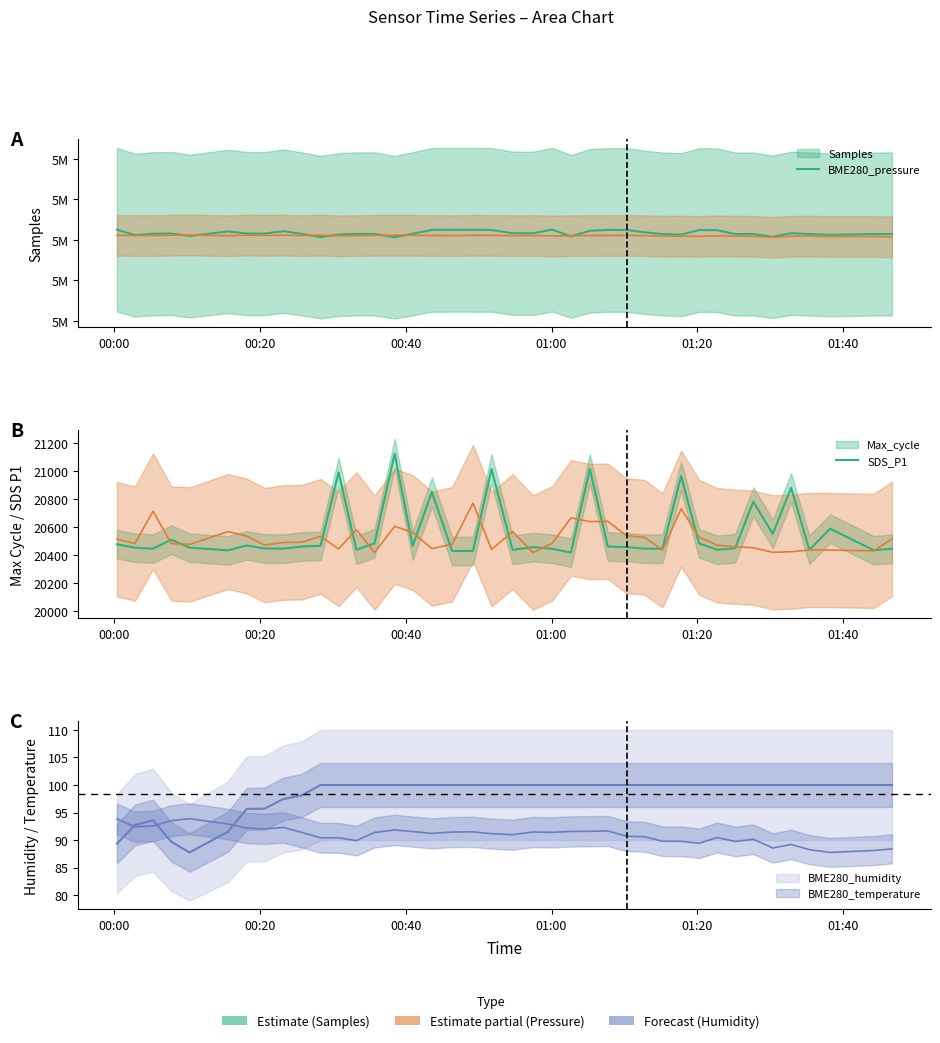

What is the approximate value of Samples at SDS_P1?

5019272.0